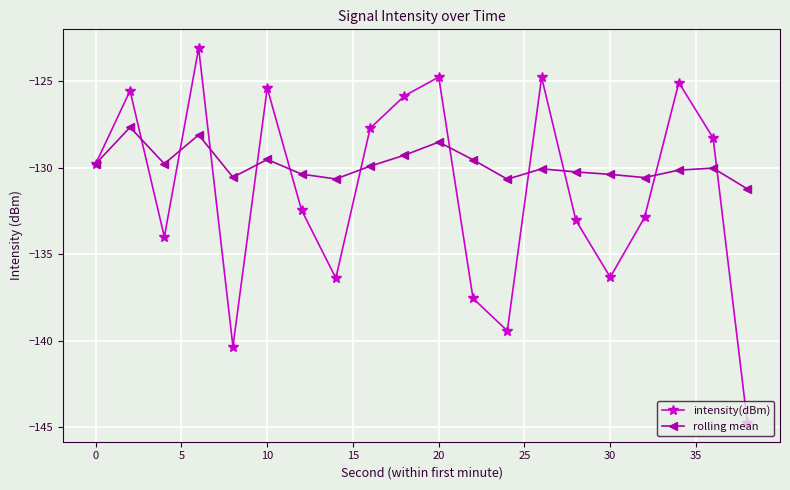

In intensity(dBm), how many points are lower than both neighbors (excluding endpoints)?

5